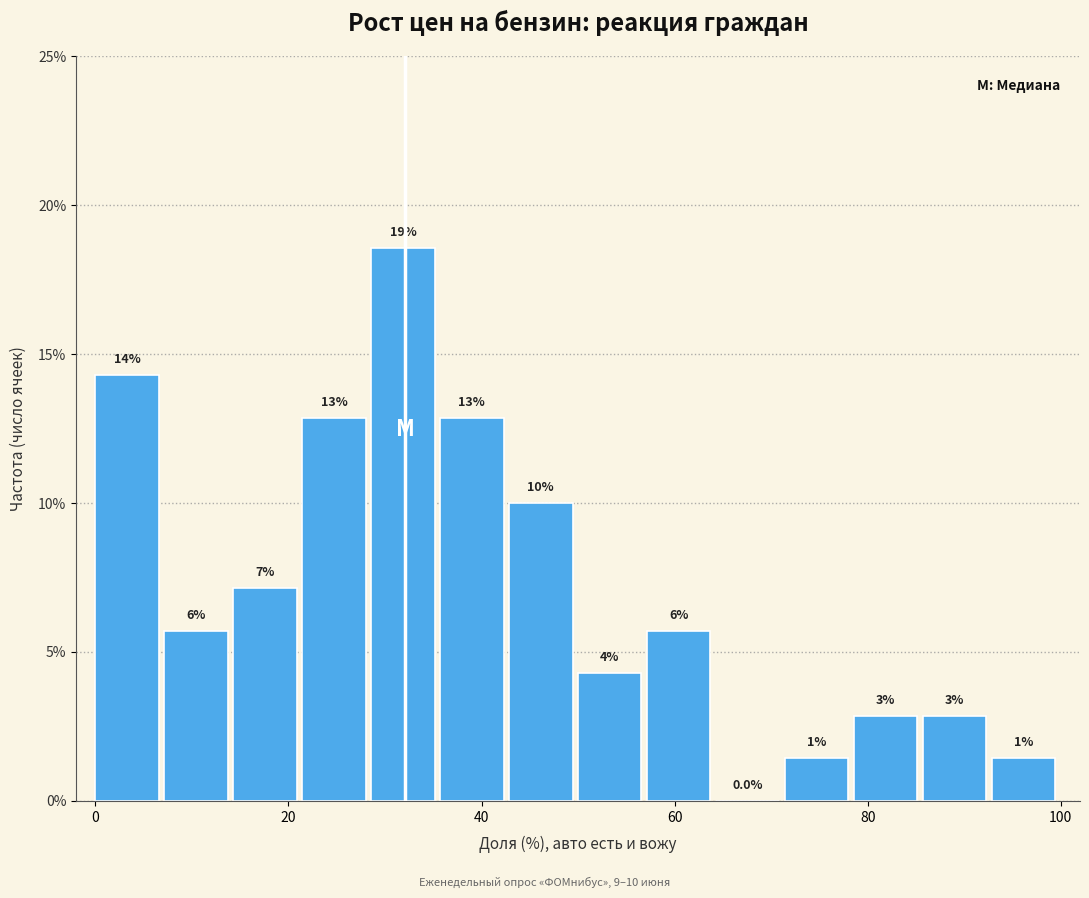

Around what value on the x-axis is the tallest bar? Give the approximate position of its centre, as read against the axis.

32